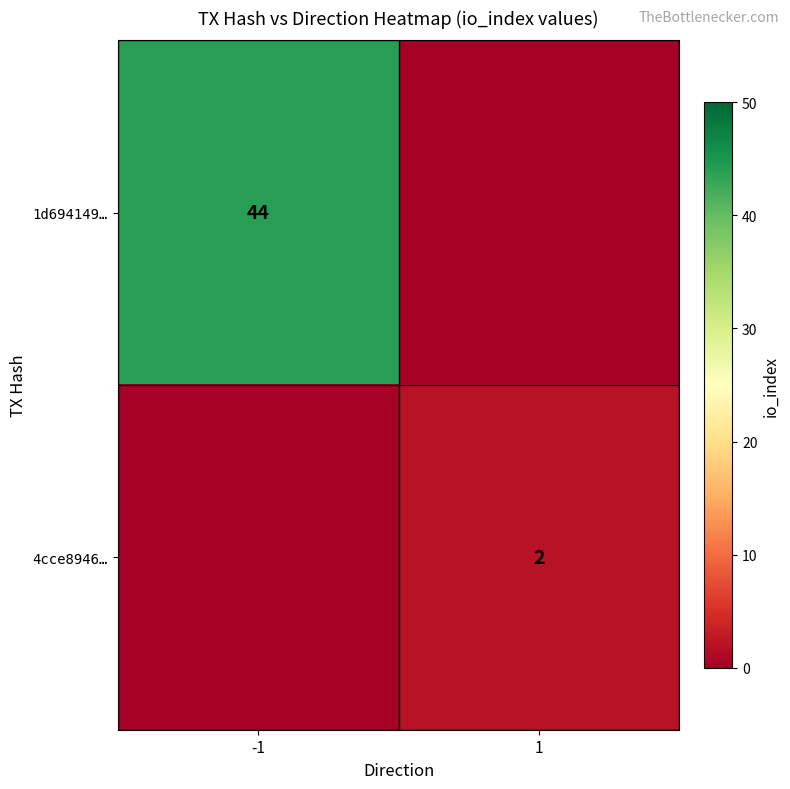

Is the value of 1d694149… at -1 greater than the value of 4cce8946… at 1?

Yes